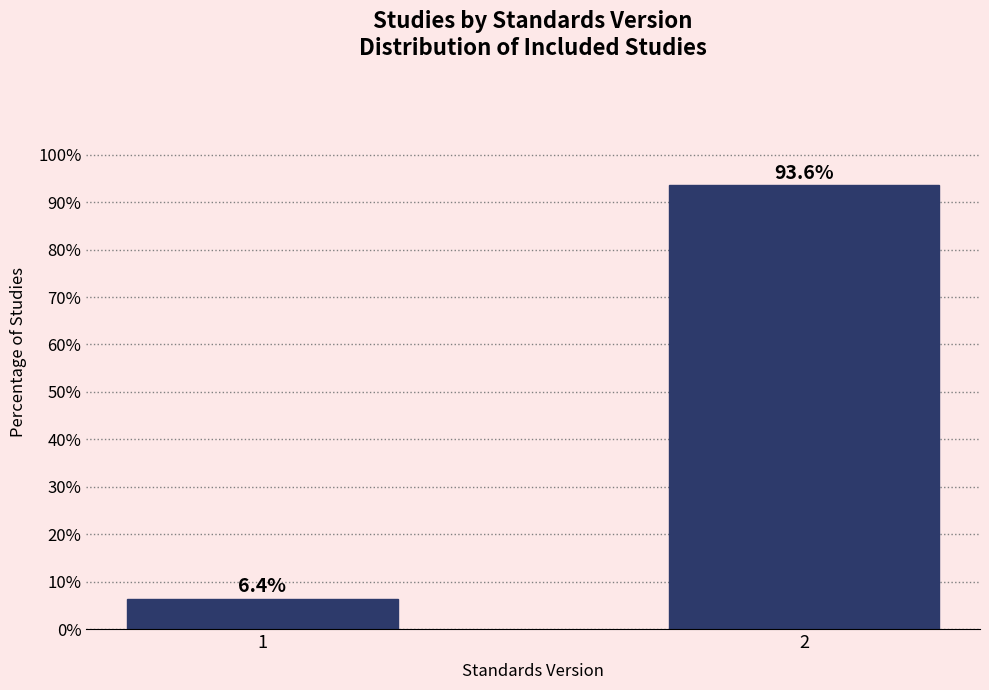

Reading right to left, extract all data points from this chart.

2=93.6	1=6.4